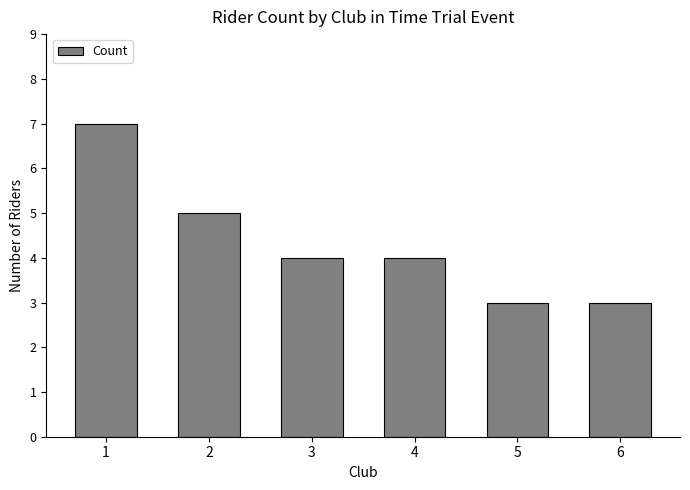

At which category does the chart reach its peak across all series?

1